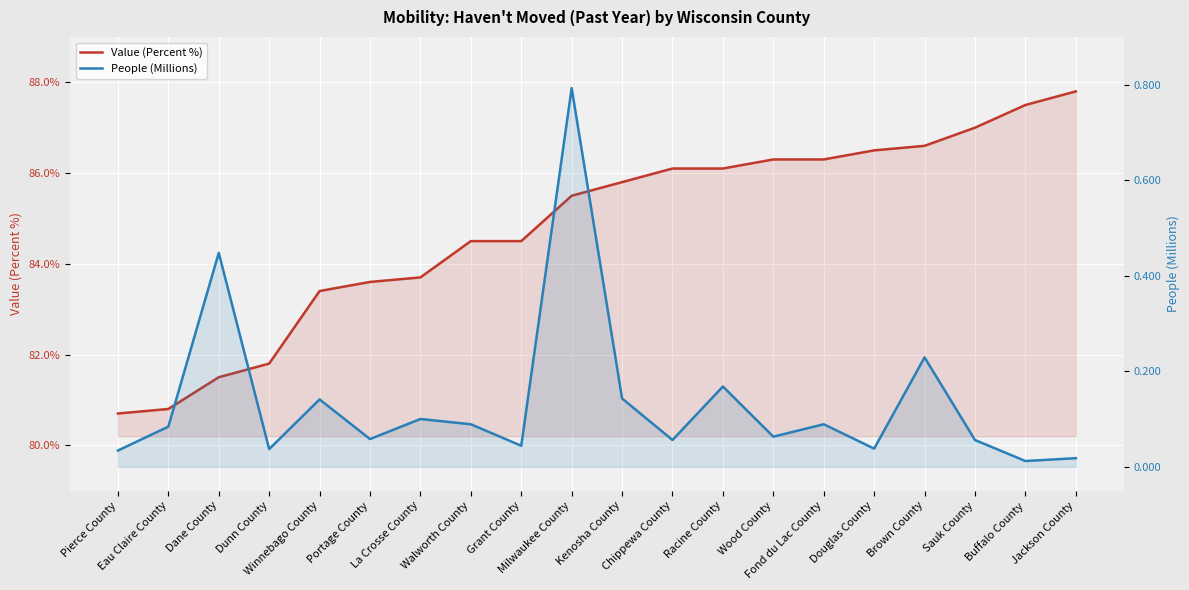

True or false: Value (Percent %) has a value of 86.5 at Douglas County.

True